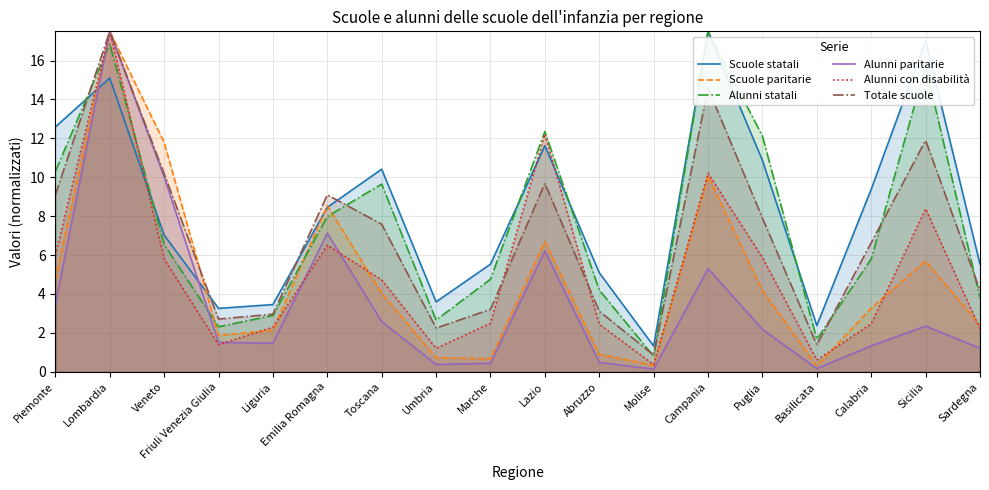

What is the smallest value displayed?

0.1